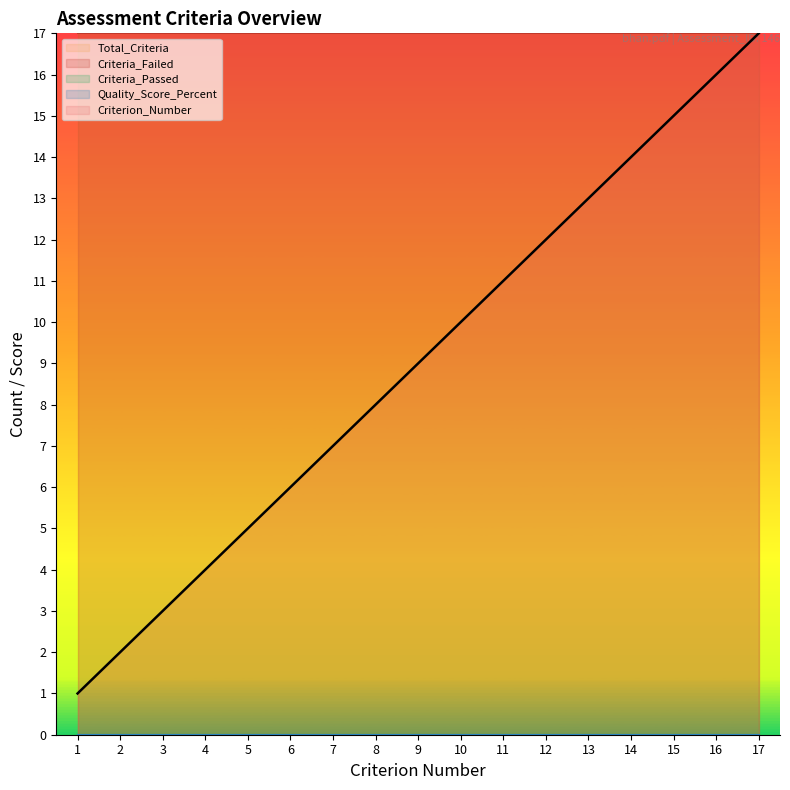

Does the chart have visible grid lines?

No